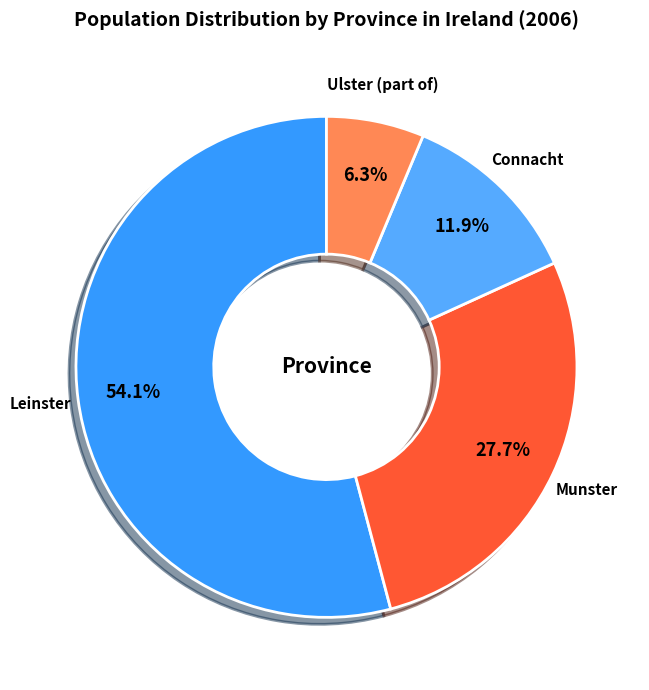

What is the smallest slice in the pie chart?

Ulster (part of)